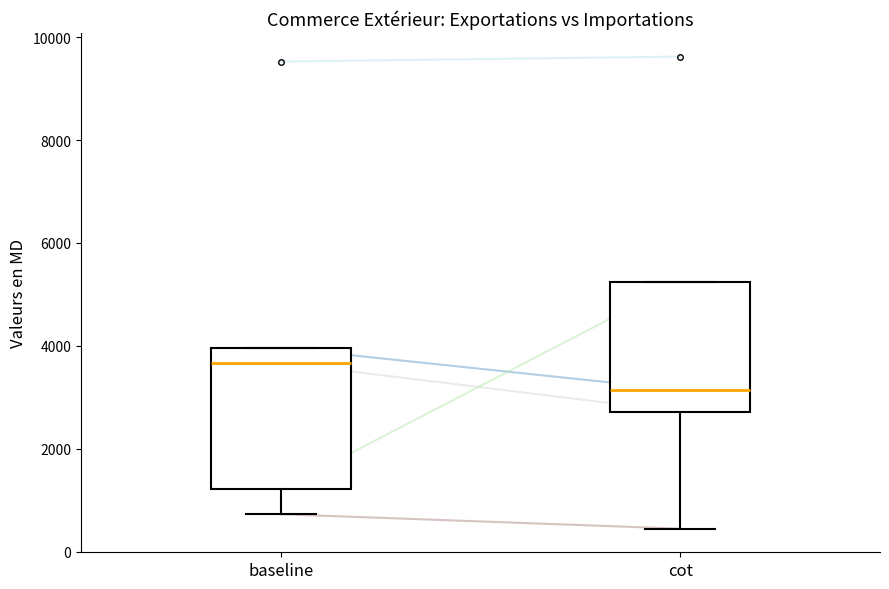

Which box's median line is the lowest?

cot